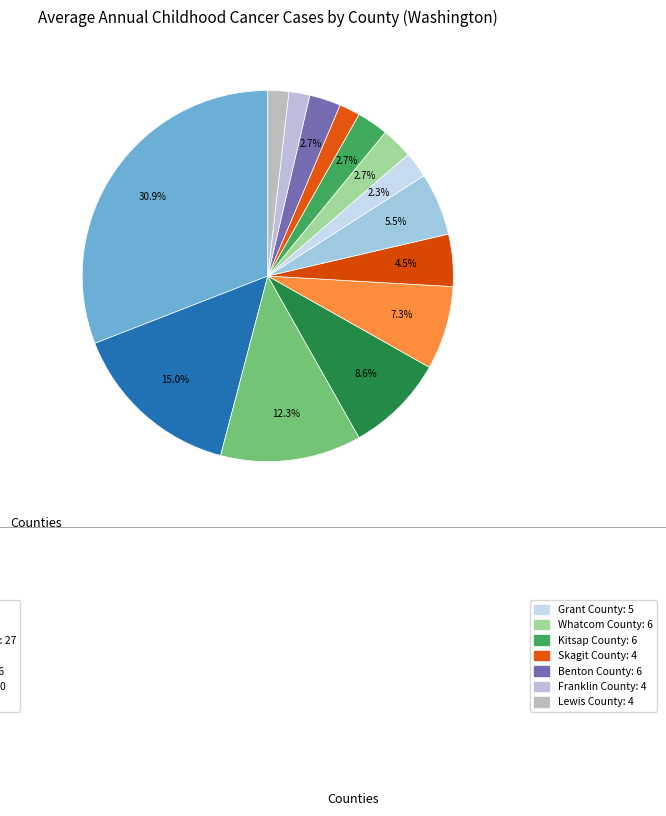

How many segments does this pie chart have?

14